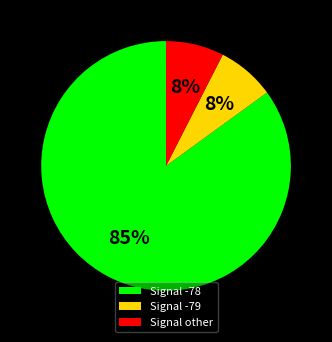

Is it true that Signal other is 8% of the pie?

True